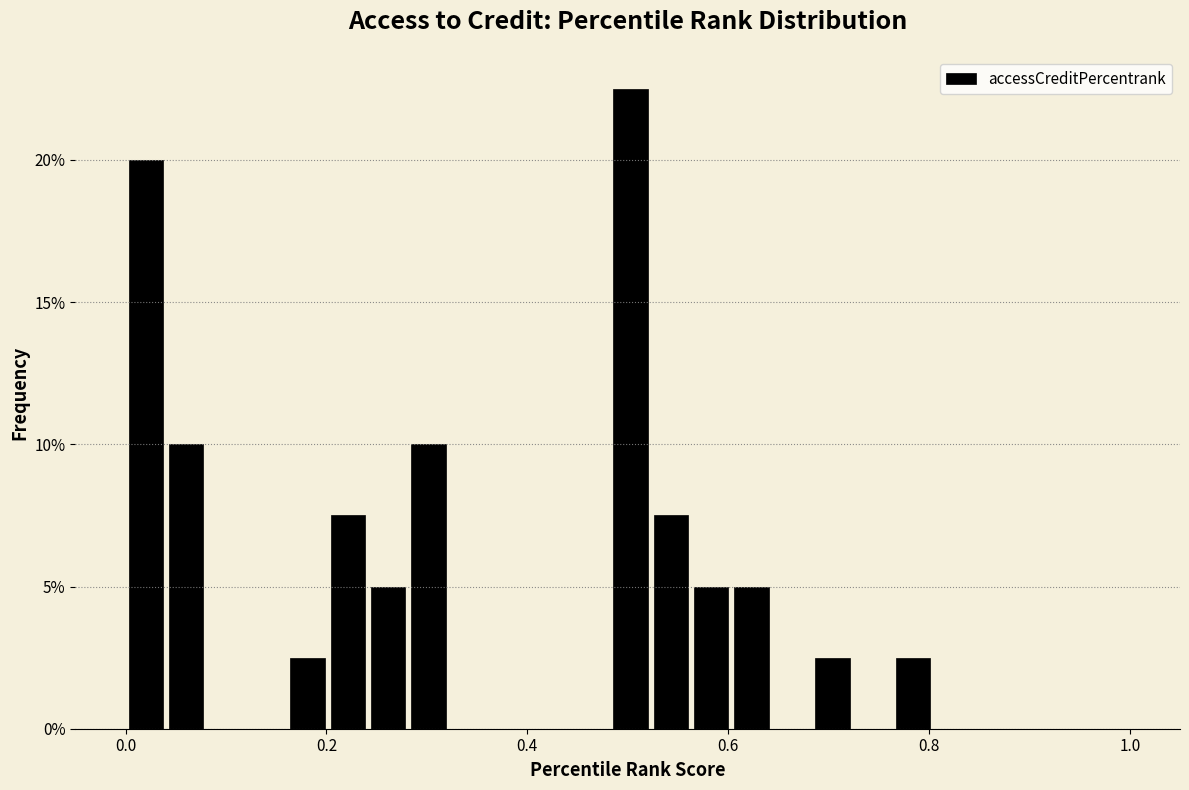

Read against the x-axis, roughly where is the centre of the tallest bar?

0.50